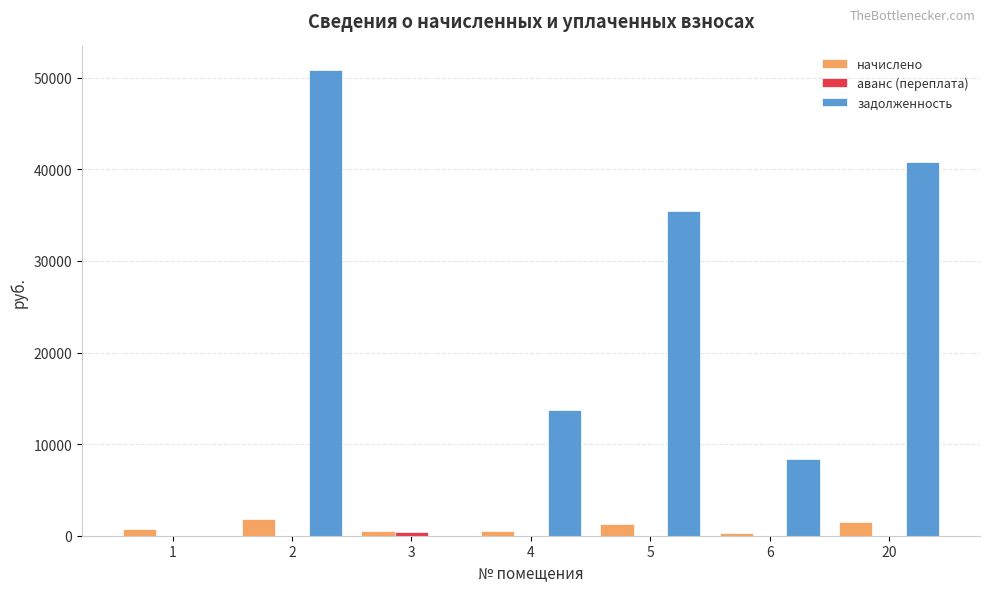

What is the total value across all series at 2?

52690.6